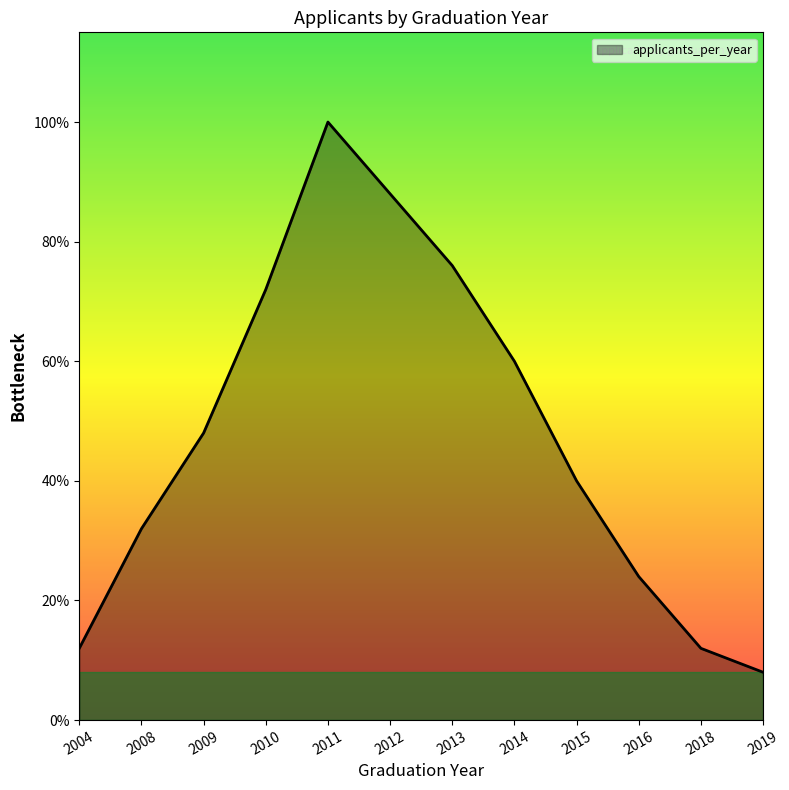

Is this an area chart (filled region under the line)?

Yes